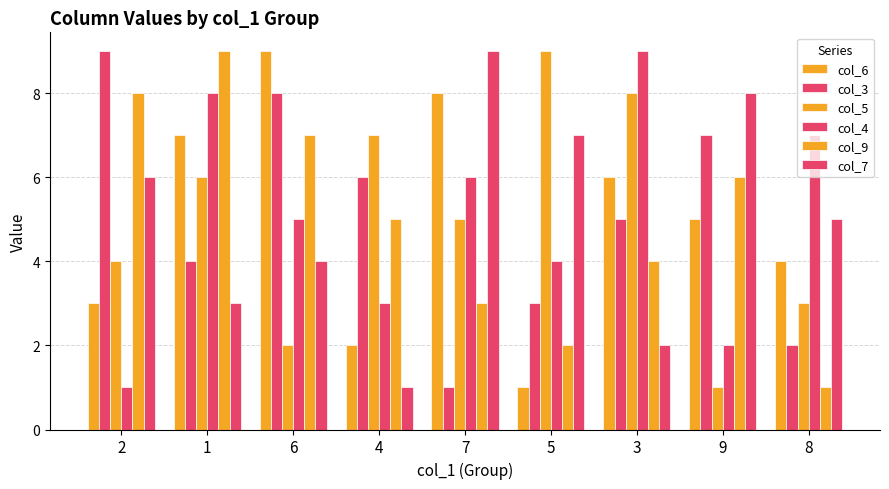

What is the label of the 8th bar from the left?

9